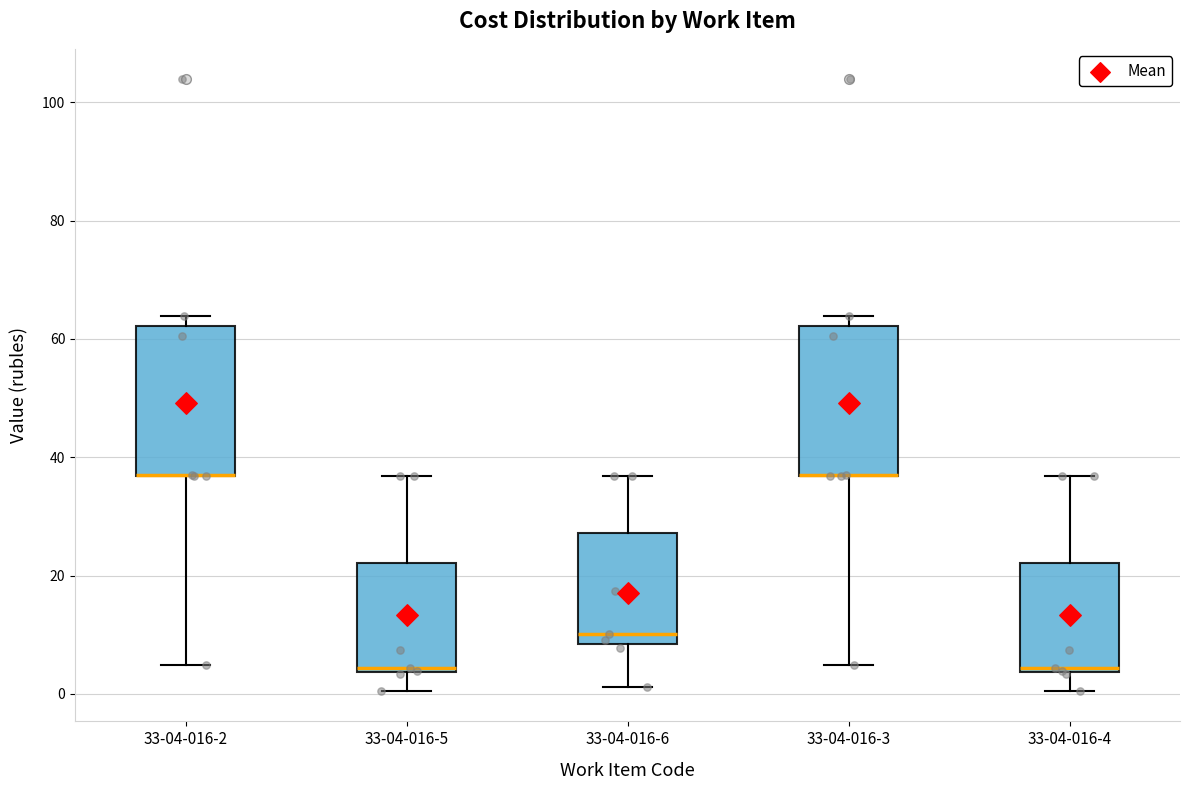

Where is the upper edge of the box for 33-04-016-3 on the y-axis? The values are not printed on the chart, so give them approximately, as read against the axis.

62